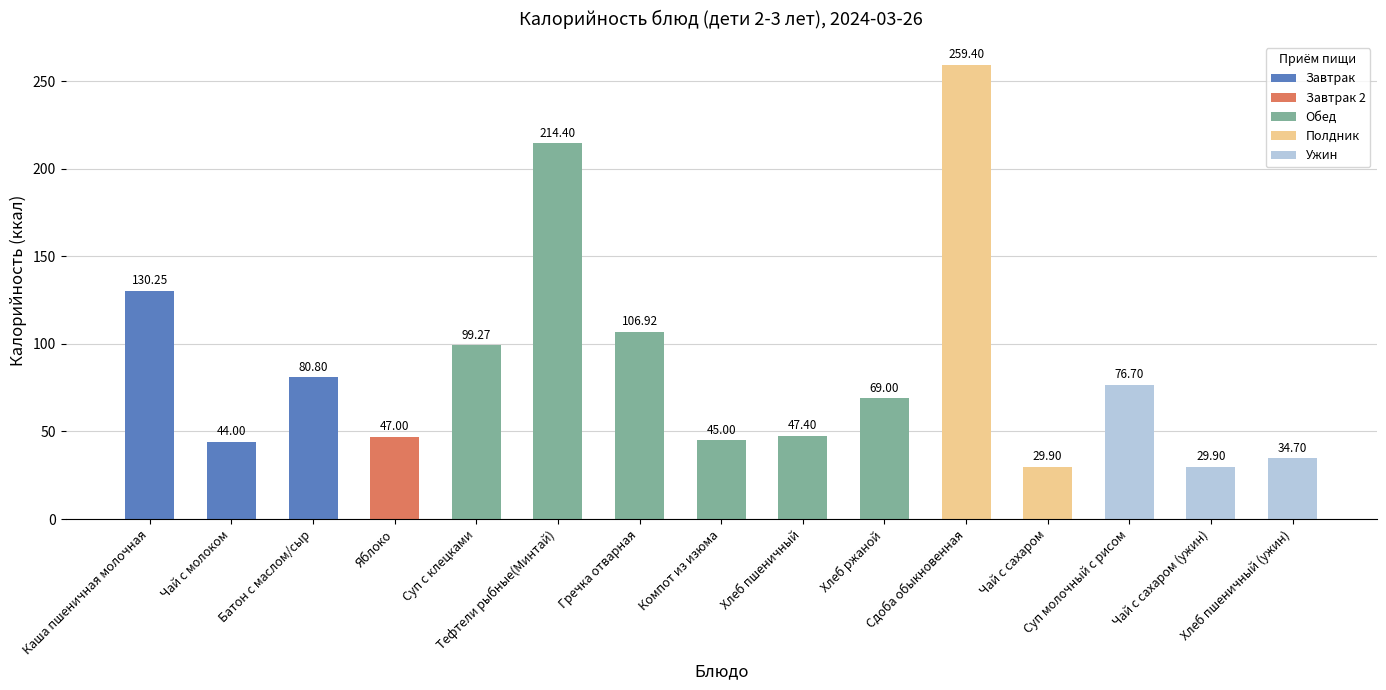

The value at Яблоко is 77.0. True or false?

False